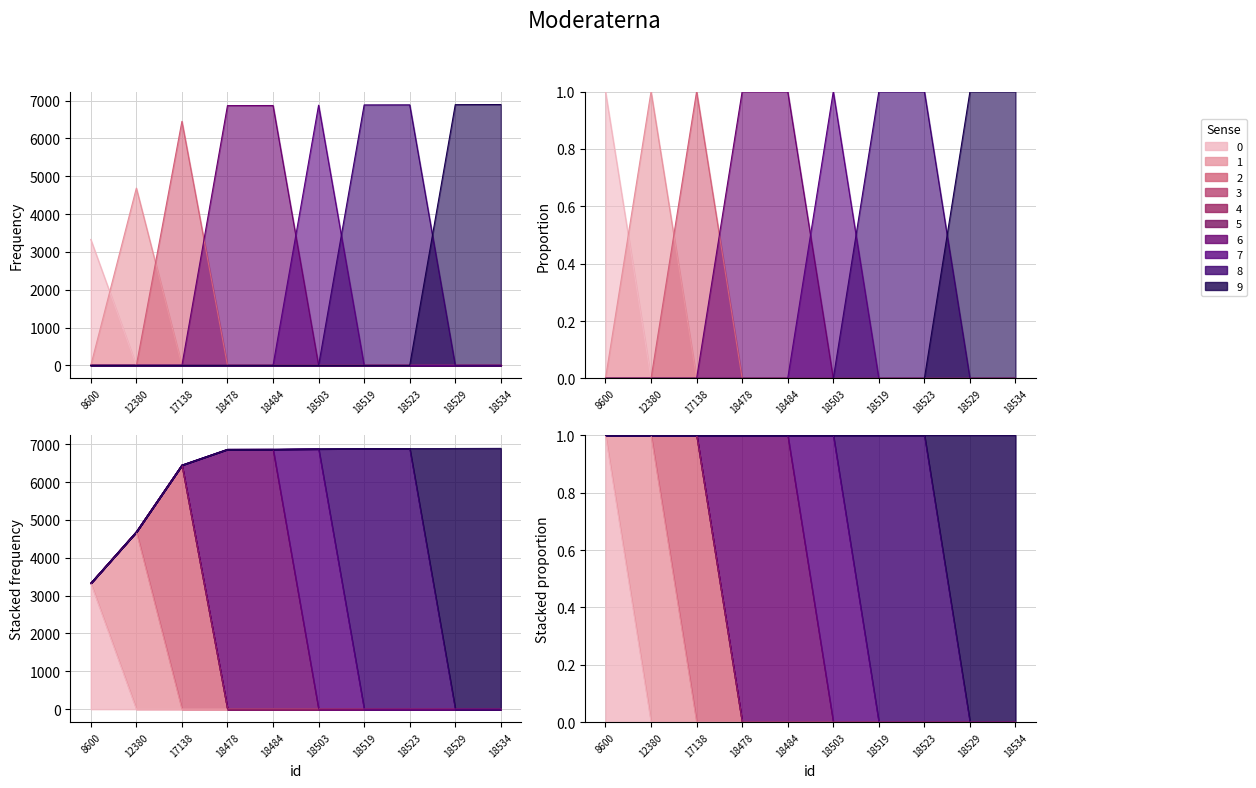

What is the sum of all values?

62641